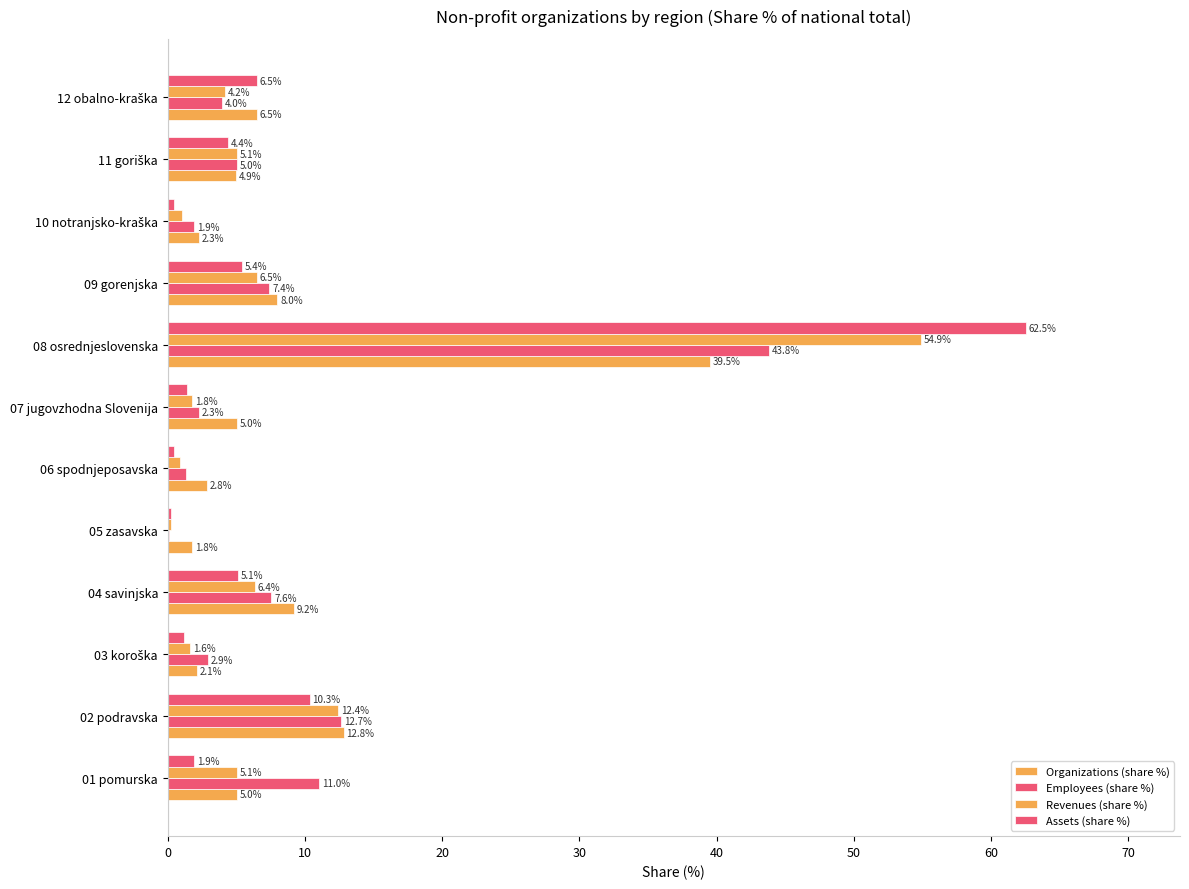

How many values in the Revenues (share %) series exceed 5?

6